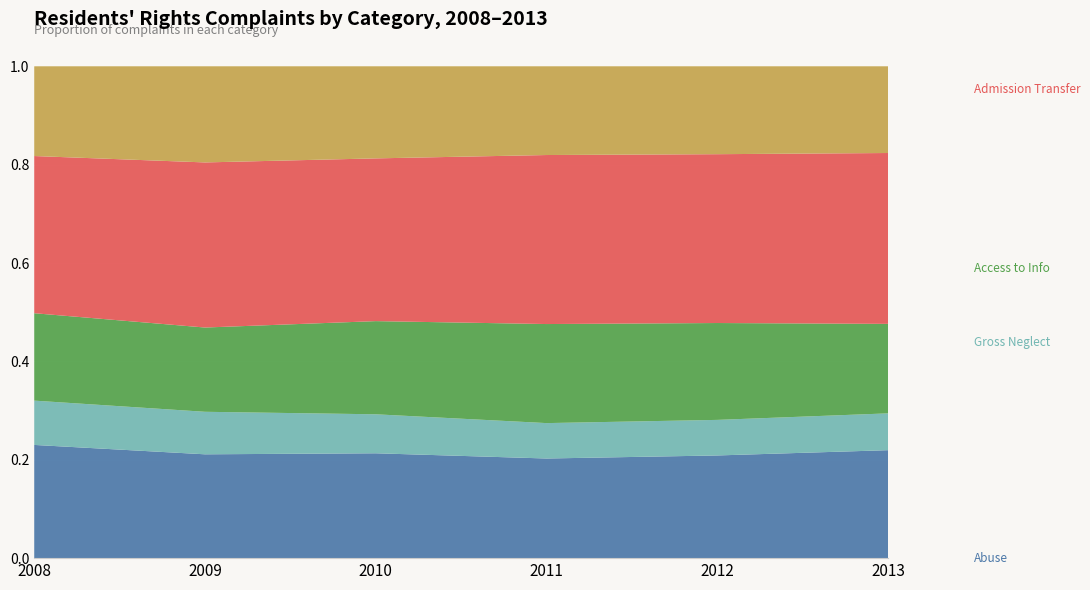

Reading left to right, extract all data points from this chart.

Abuse: 0.2	0.2	0.2	0.2	0.2	0.2
Gross Neglect: 0.1	0.1	0.1	0.1	0.1	0.1
Access to Info: 0.2	0.2	0.2	0.2	0.2	0.2
Admission Transfer: 0.3	0.3	0.3	0.3	0.3	0.3
Autonomy Choice: 0.2	0.2	0.2	0.2	0.2	0.2